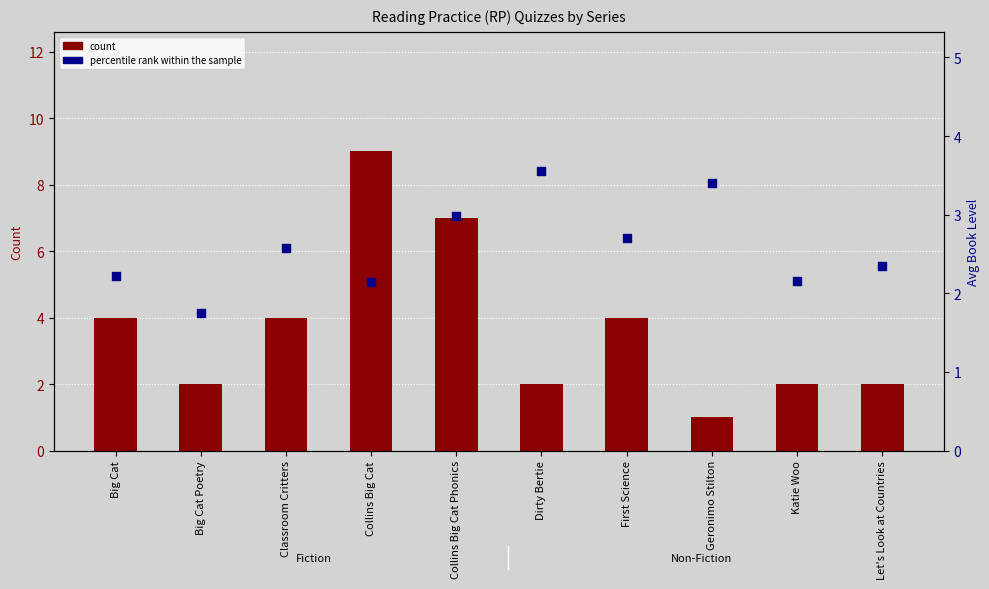

What are all the series names shown in the legend?

count, percentile rank within the sample